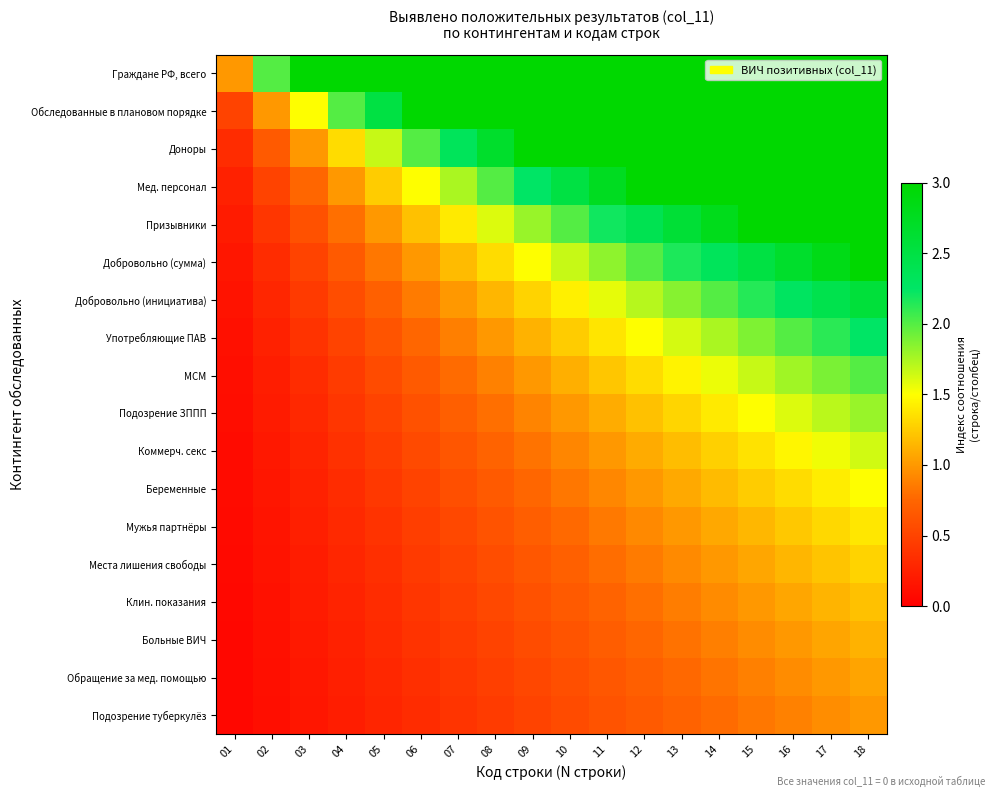

Reading left to right, extract all data points from this chart.

Граждане РФ, всего: 01=1.0	02=2.0	03=3.0	04=3.0	05=3.0	06=3.0	07=3.0	08=3.0	09=3.0	10=3.0	11=3.0	12=3.0	13=3.0	14=3.0	15=3.0	16=3.0	17=3.0	18=3.0
Обследованные в плановом порядке: 01=0.5	02=1.0	03=1.5	04=2.0	05=2.5	06=3.0	07=3.0	08=3.0	09=3.0	10=3.0	11=3.0	12=3.0	13=3.0	14=3.0	15=3.0	16=3.0	17=3.0	18=3.0
Доноры: 01=0.3	02=0.7	03=1.0	04=1.3	05=1.7	06=2.0	07=2.3	08=2.7	09=3.0	10=3.0	11=3.0	12=3.0	13=3.0	14=3.0	15=3.0	16=3.0	17=3.0	18=3.0
Мед. персонал: 01=0.2	02=0.5	03=0.8	04=1.0	05=1.3	06=1.5	07=1.8	08=2.0	09=2.2	10=2.5	11=2.8	12=3.0	13=3.0	14=3.0	15=3.0	16=3.0	17=3.0	18=3.0
Призывники: 01=0.2	02=0.4	03=0.6	04=0.8	05=1.0	06=1.2	07=1.4	08=1.6	09=1.8	10=2.0	11=2.2	12=2.4	13=2.6	14=2.8	15=3.0	16=3.0	17=3.0	18=3.0
Добровольно (сумма): 01=0.2	02=0.3	03=0.5	04=0.7	05=0.8	06=1.0	07=1.2	08=1.3	09=1.5	10=1.7	11=1.8	12=2.0	13=2.2	14=2.3	15=2.5	16=2.7	17=2.8	18=3.0
Добровольно (инициатива): 01=0.1	02=0.3	03=0.4	04=0.6	05=0.7	06=0.9	07=1.0	08=1.1	09=1.3	10=1.4	11=1.6	12=1.7	13=1.9	14=2.0	15=2.1	16=2.3	17=2.4	18=2.6
Употребляющие ПАВ: 01=0.1	02=0.2	03=0.4	04=0.5	05=0.6	06=0.8	07=0.9	08=1.0	09=1.1	10=1.3	11=1.4	12=1.5	13=1.6	14=1.8	15=1.9	16=2.0	17=2.1	18=2.2
МСМ: 01=0.1	02=0.2	03=0.3	04=0.4	05=0.6	06=0.7	07=0.8	08=0.9	09=1.0	10=1.1	11=1.2	12=1.3	13=1.4	14=1.6	15=1.7	16=1.8	17=1.9	18=2.0
Подозрение ЗППП: 01=0.1	02=0.2	03=0.3	04=0.4	05=0.5	06=0.6	07=0.7	08=0.8	09=0.9	10=1.0	11=1.1	12=1.2	13=1.3	14=1.4	15=1.5	16=1.6	17=1.7	18=1.8
Коммерч. секс: 01=0.1	02=0.2	03=0.3	04=0.4	05=0.5	06=0.5	07=0.6	08=0.7	09=0.8	10=0.9	11=1.0	12=1.1	13=1.2	14=1.3	15=1.4	16=1.5	17=1.5	18=1.6
Беременные: 01=0.1	02=0.2	03=0.2	04=0.3	05=0.4	06=0.5	07=0.6	08=0.7	09=0.8	10=0.8	11=0.9	12=1.0	13=1.1	14=1.2	15=1.3	16=1.3	17=1.4	18=1.5
Мужья партнёры: 01=0.1	02=0.2	03=0.2	04=0.3	05=0.4	06=0.5	07=0.5	08=0.6	09=0.7	10=0.8	11=0.8	12=0.9	13=1.0	14=1.1	15=1.2	16=1.2	17=1.3	18=1.4
Места лишения свободы: 01=0.1	02=0.1	03=0.2	04=0.3	05=0.4	06=0.4	07=0.5	08=0.6	09=0.6	10=0.7	11=0.8	12=0.9	13=0.9	14=1.0	15=1.1	16=1.1	17=1.2	18=1.3
Клин. показания: 01=0.1	02=0.1	03=0.2	04=0.3	05=0.3	06=0.4	07=0.5	08=0.5	09=0.6	10=0.7	11=0.7	12=0.8	13=0.9	14=0.9	15=1.0	16=1.1	17=1.1	18=1.2
Больные ВИЧ: 01=0.1	02=0.1	03=0.2	04=0.2	05=0.3	06=0.4	07=0.4	08=0.5	09=0.6	10=0.6	11=0.7	12=0.8	13=0.8	14=0.9	15=0.9	16=1.0	17=1.1	18=1.1
Обращение за мед. помощью: 01=0.1	02=0.1	03=0.2	04=0.2	05=0.3	06=0.4	07=0.4	08=0.5	09=0.5	10=0.6	11=0.6	12=0.7	13=0.8	14=0.8	15=0.9	16=0.9	17=1.0	18=1.1
Подозрение туберкулёз: 01=0.1	02=0.1	03=0.2	04=0.2	05=0.3	06=0.3	07=0.4	08=0.4	09=0.5	10=0.6	11=0.6	12=0.7	13=0.7	14=0.8	15=0.8	16=0.9	17=0.9	18=1.0